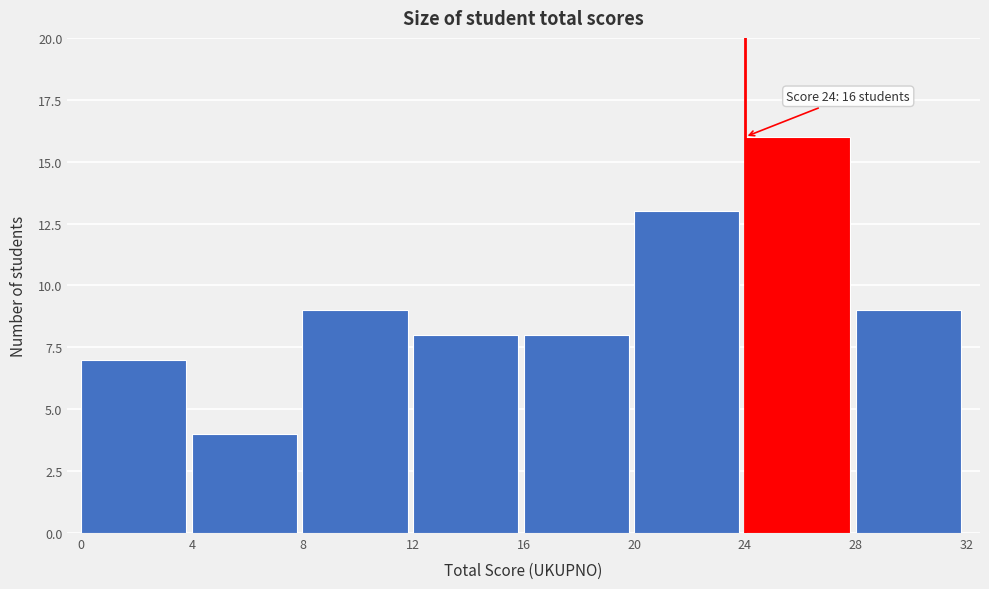

Which range on the x-axis has the tallest bar?

24 to 28